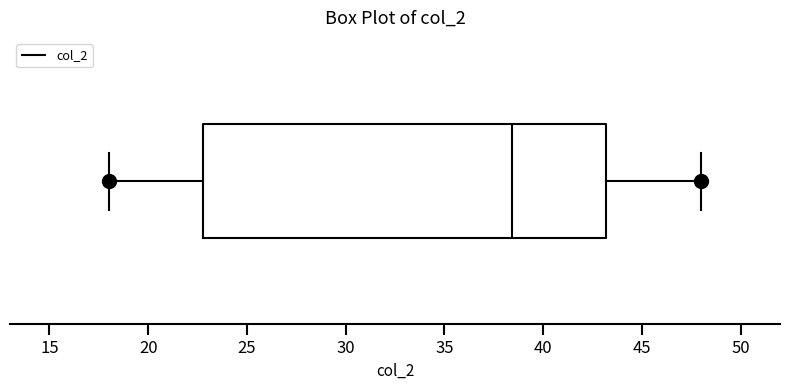

Read this box plot against the x-axis: the position of the median line, the range covered by the box, and the ends of both whiskers. The values are not printed on the chart, so give them approximately, as read against the axis.

median 38.5, box 23.0 to 43.0, whiskers 18.0 to 48.0